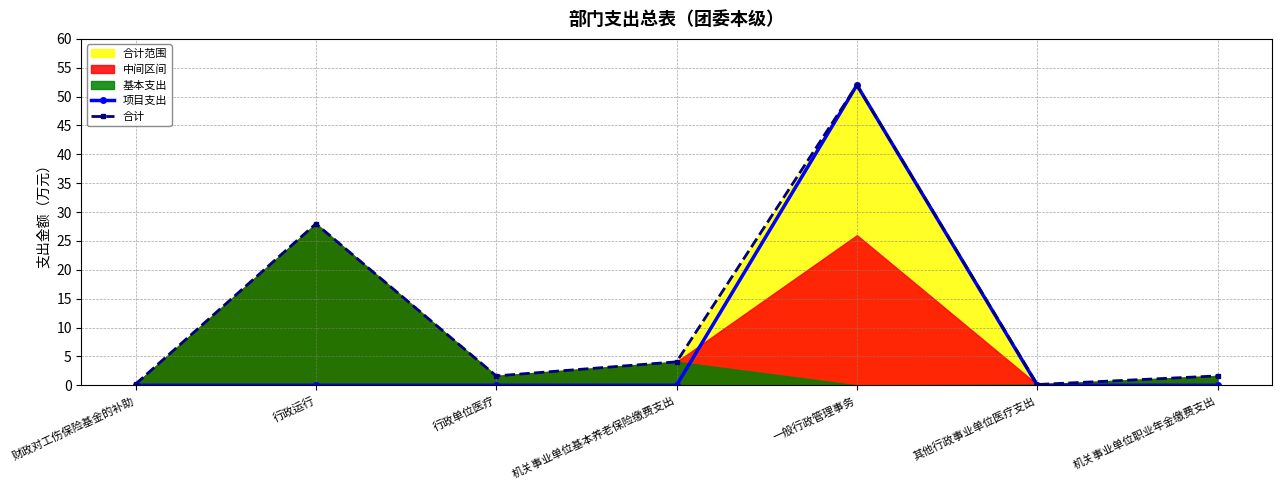

What is the label of the 7th point from the left?

机关事业单位职业年金缴费支出